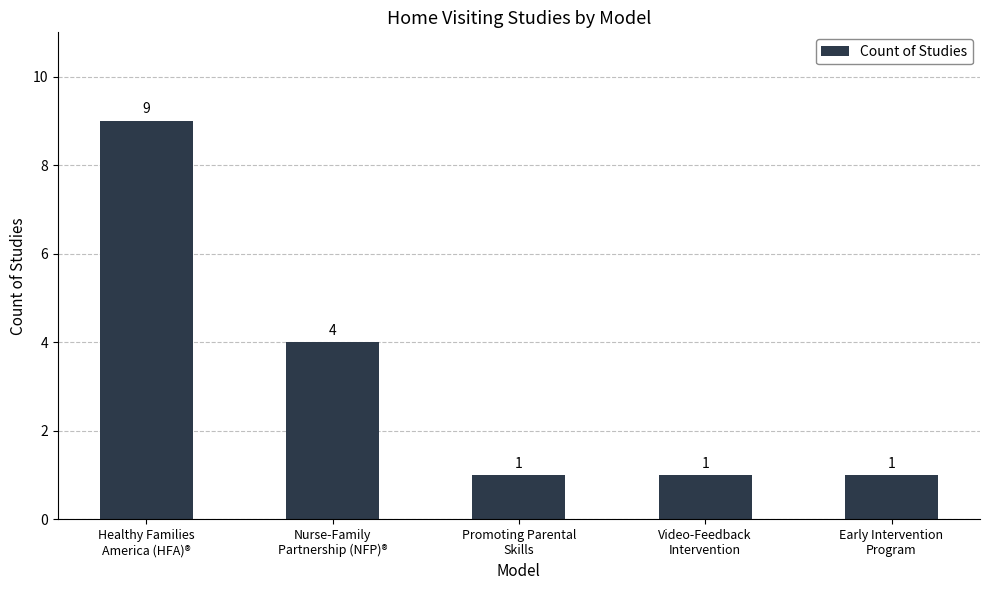

True or false: the data shows 2 at Video-Feedback
Intervention.

False